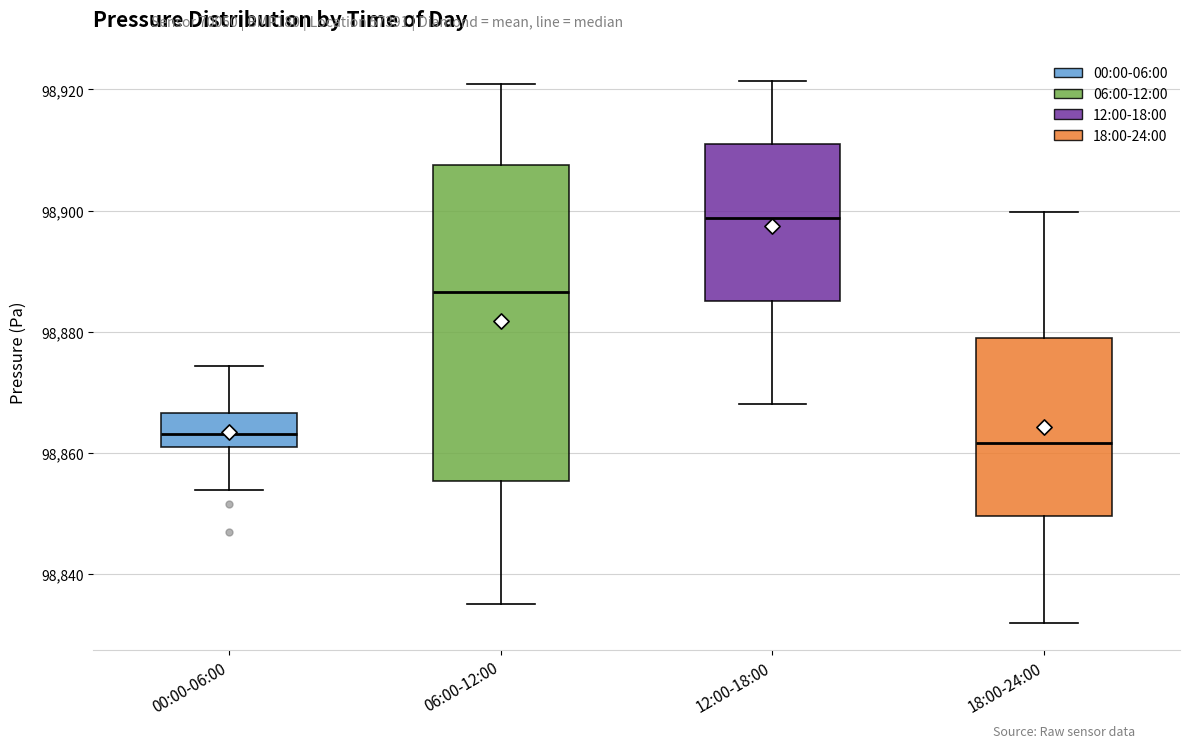

Where does the lower whisker of the box for 12:00-18:00 end on the y-axis? The values are not printed on the chart, so give them approximately, as read against the axis.

98868